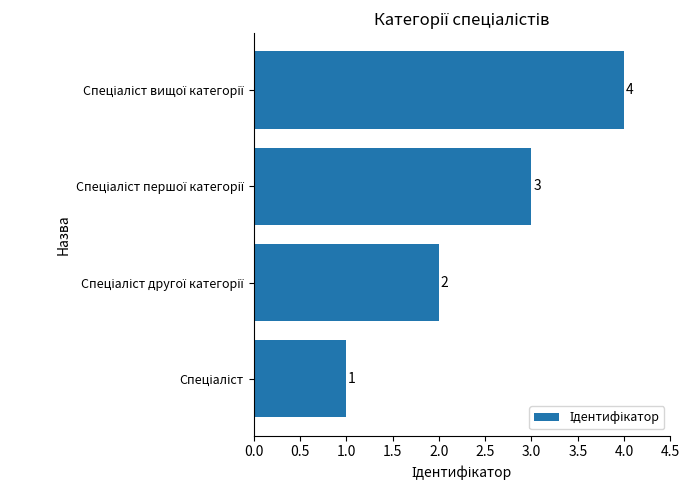

What is the maximum value shown in the chart?

4